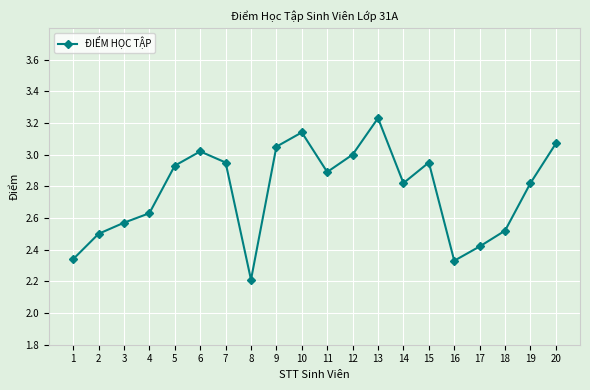

True or false: the data shows 1.4 at 3.

False